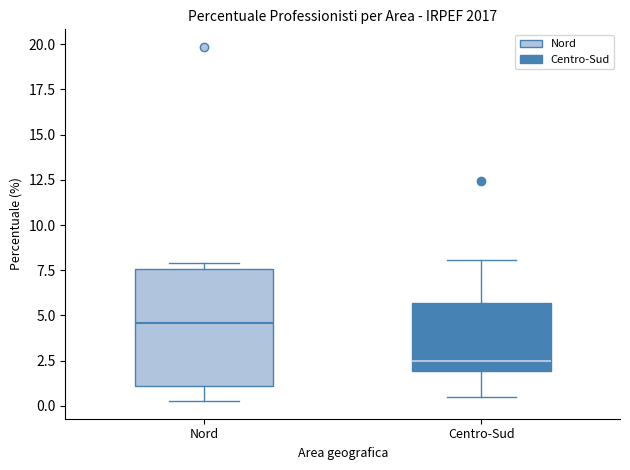

Reading left to right, read every box against the y-axis: the position of its median line, the range the box covers, and the ends of its whiskers. The values are not printed on the chart, so give them approximately, as read against the axis.

Nord: median 4.5, box 1.0 to 7.5, whiskers 0.5 to 8.0
Centro-Sud: median 2.5, box 2.0 to 5.5, whiskers 0.5 to 8.0